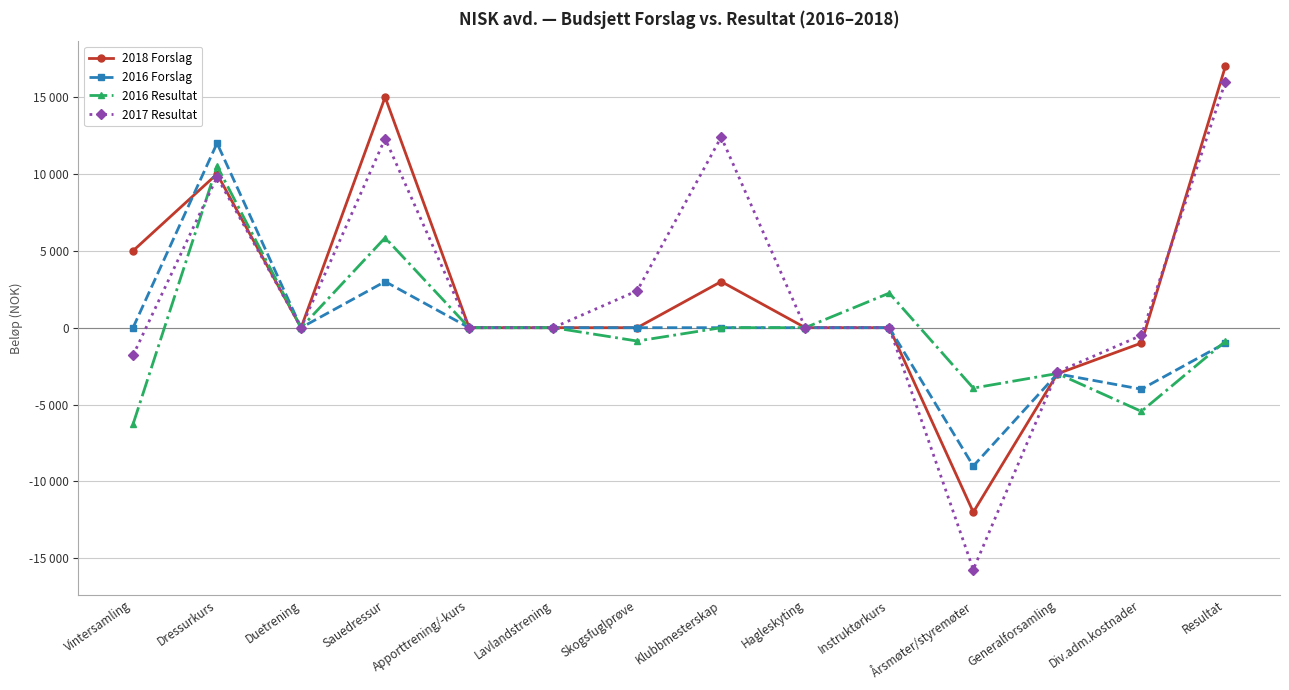

Is this an area chart (filled region under the line)?

No